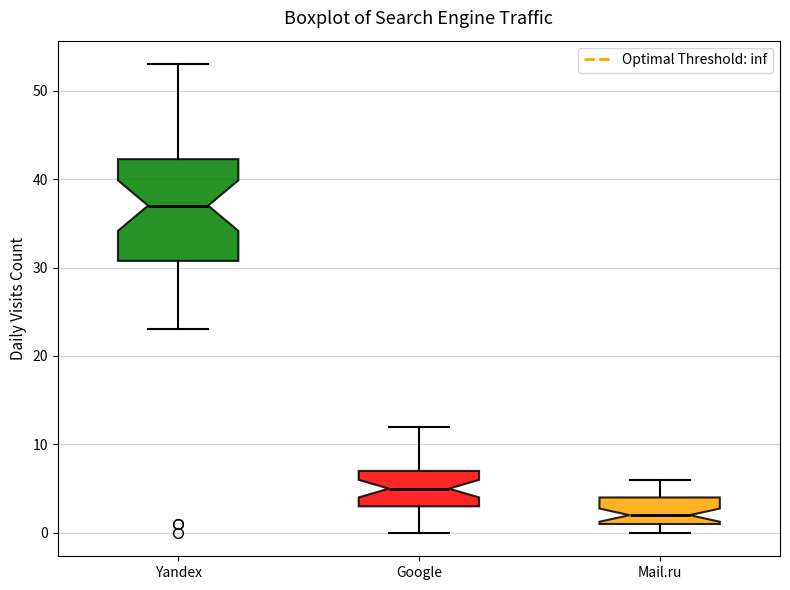

Which box has the highest median line?

Yandex